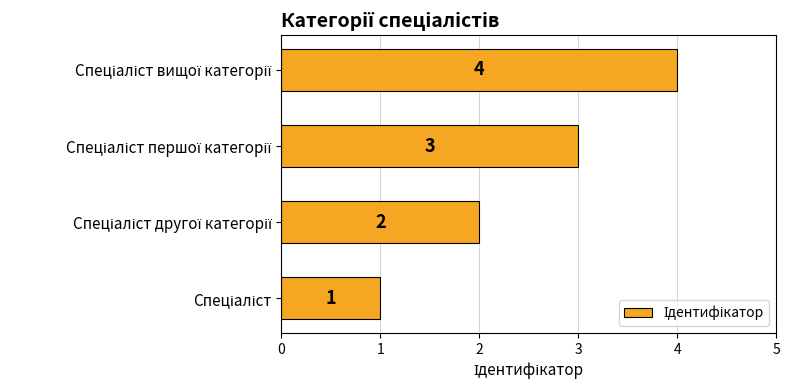

What is the difference between the second highest and minimum values?

2